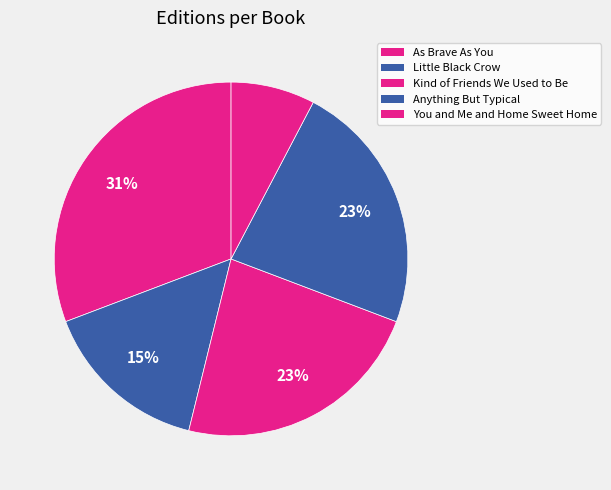

What portion of the pie excludes You and Me and Home Sweet Home?

92.3%